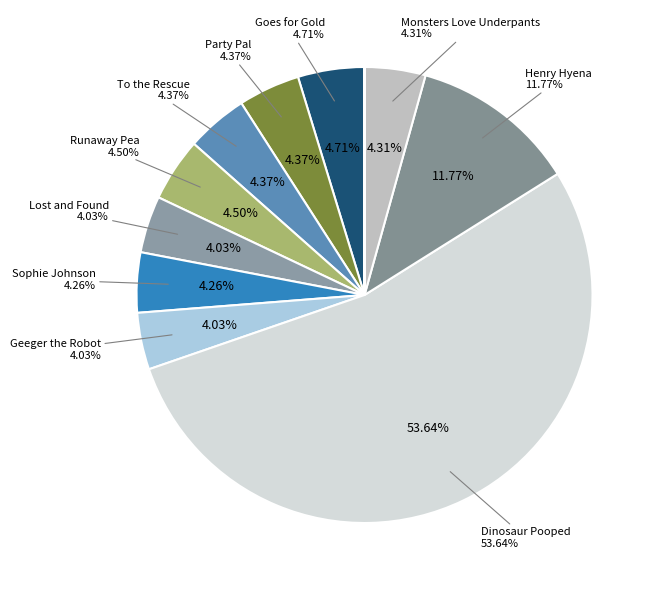

Approximately how many times larger is the value at Goes for Gold compared to Monsters Love Underpants?

1.1